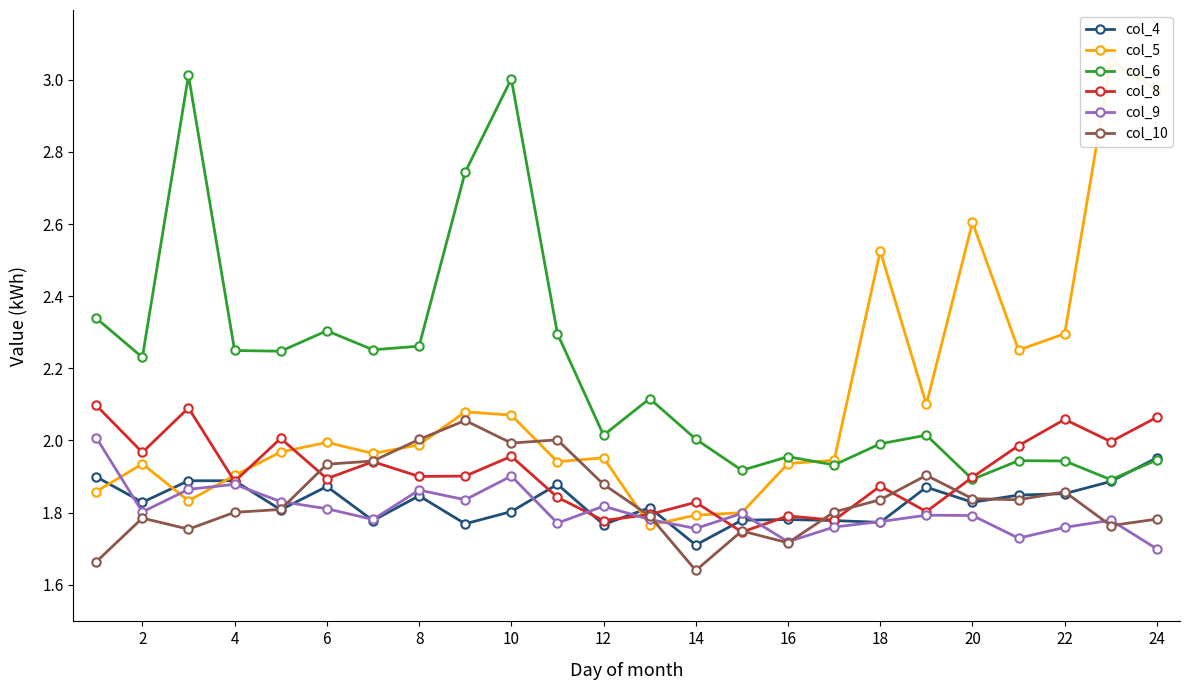

What is the maximum value shown in the chart?

3.1